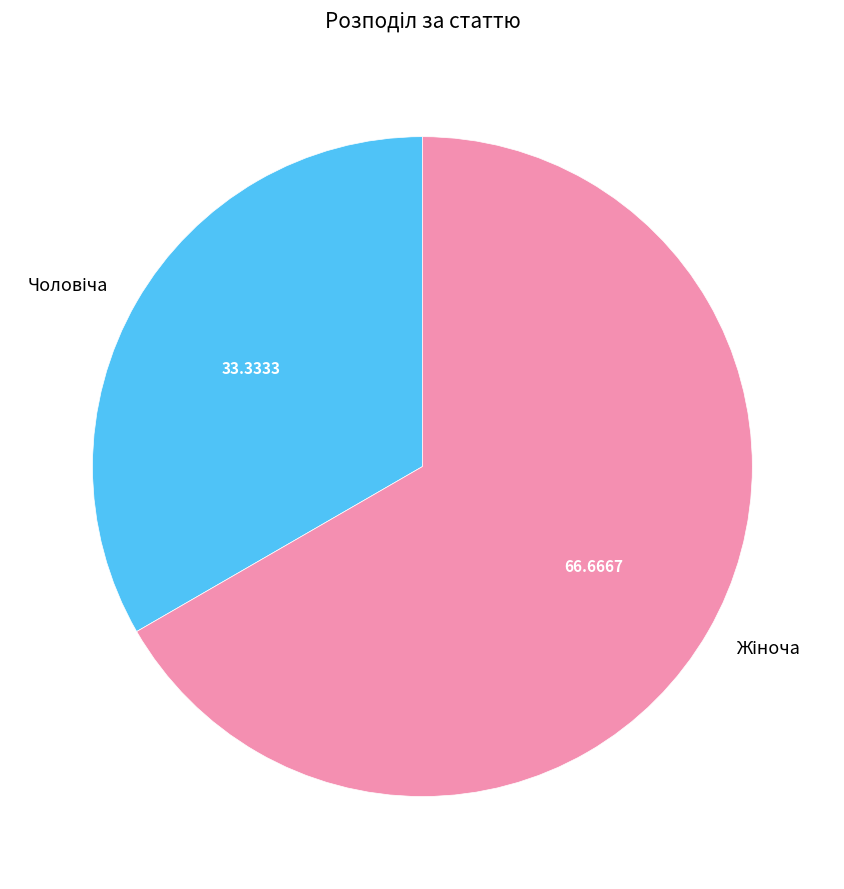

Does any single category account for the majority?

Yes